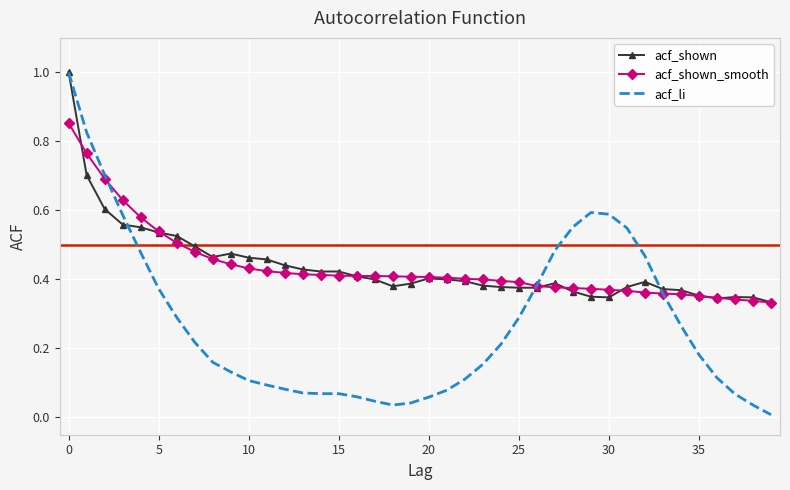

What is the maximum value for acf_shown?

1.0